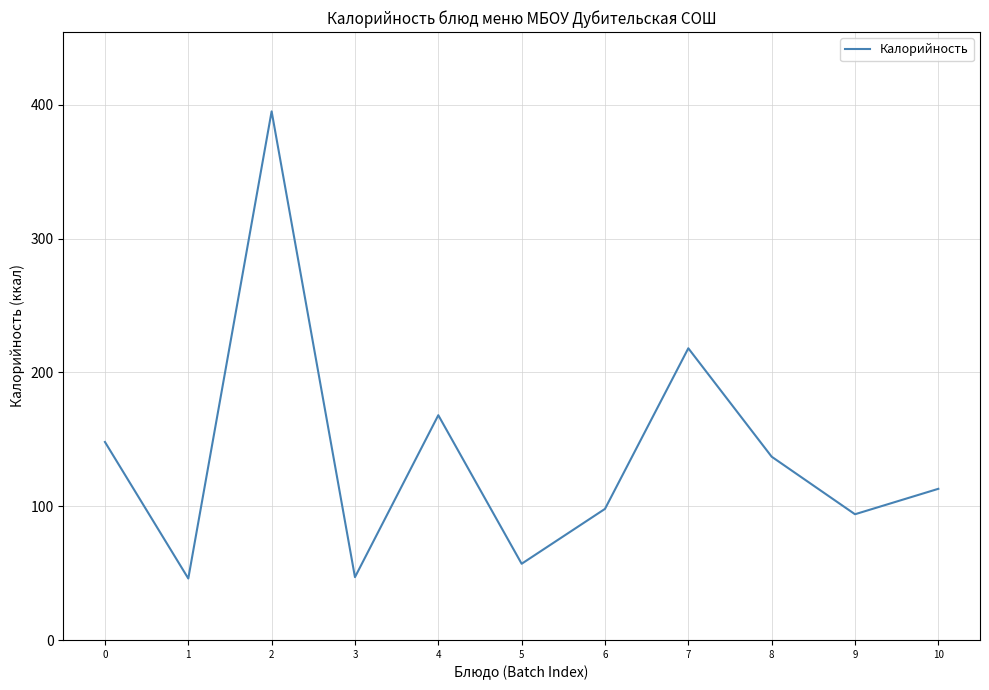

What is the difference between the second highest and second lowest values?

171